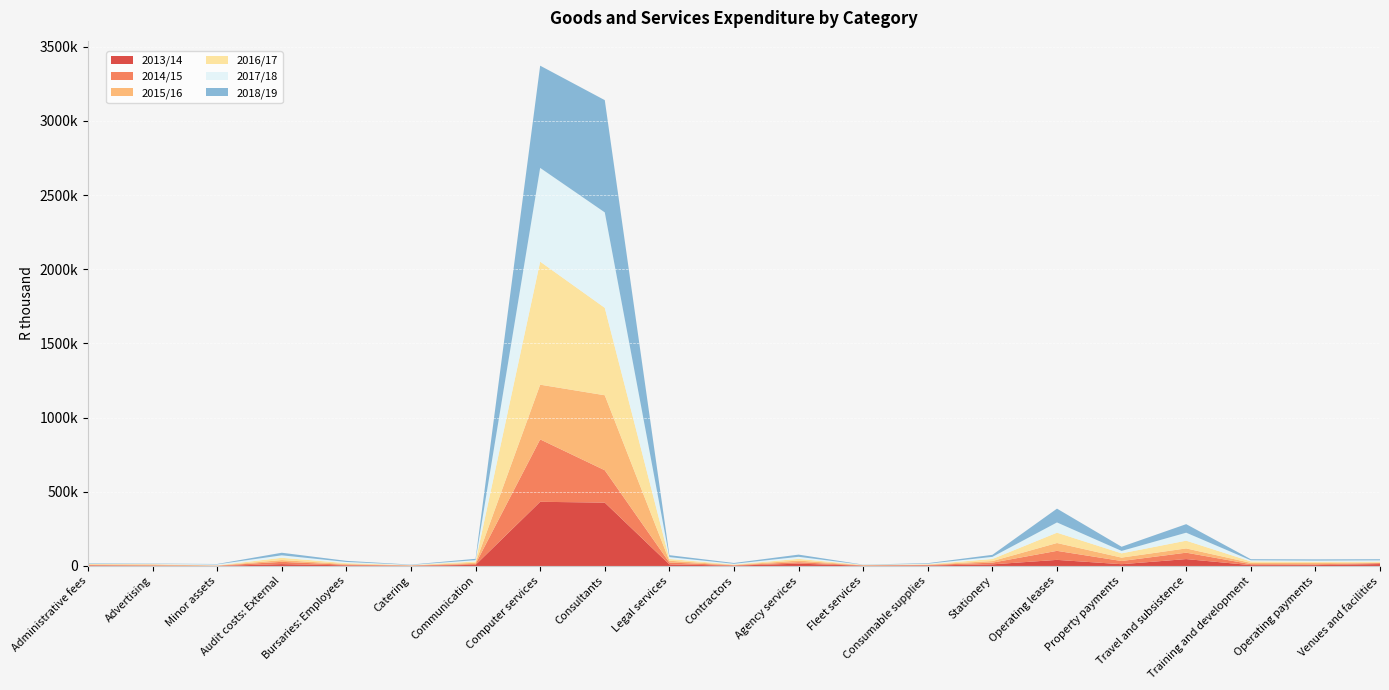

Reading left to right, what are all the values shown in this chart?

2013/14: Administrative fees=3260	Advertising=2162	Minor assets=333	Audit costs: External=12587	Bursaries: Employees=4122	Catering=1716	Communication=7559	Computer services=432526	Consultants=427110	Legal services=10679	Contractors=2476	Agency services=15601	Fleet services=1646	Consumable supplies=3334	Stationery=11005	Operating leases=41125	Property payments=12026	Travel and subsistence=46567	Training and development=5798	Operating payments=5901	Venues and facilities=12857
2014/15: Administrative fees=3110	Advertising=1871	Minor assets=1880	Audit costs: External=15299	Bursaries: Employees=4230	Catering=1225	Communication=6102	Computer services=420591	Consultants=218091	Legal services=12667	Contractors=2381	Agency services=9833	Fleet services=2255	Consumable supplies=3459	Stationery=11388	Operating leases=60797	Property payments=21389	Travel and subsistence=43077	Training and development=6490	Operating payments=5528	Venues and facilities=6690
2015/16: Administrative fees=3510	Advertising=6344	Minor assets=523	Audit costs: External=11819	Bursaries: Employees=4802	Catering=1098	Communication=7976	Computer services=368743	Consultants=505356	Legal services=11946	Contractors=2414	Agency services=11052	Fleet services=1350	Consumable supplies=2183	Stationery=10724	Operating leases=52928	Property payments=23057	Travel and subsistence=28671	Training and development=8669	Operating payments=9894	Venues and facilities=1529
2016/17: Administrative fees=3370	Advertising=1573	Minor assets=1470	Audit costs: External=15393	Bursaries: Employees=6024	Catering=1452	Communication=8630	Computer services=829186	Consultants=589257	Legal services=11952	Contractors=2606	Agency services=11397	Fleet services=1528	Consumable supplies=2394	Stationery=13926	Operating leases=69465	Property payments=28607	Travel and subsistence=52150	Training and development=9708	Operating payments=6932	Venues and facilities=7732
2017/18: Administrative fees=3204	Advertising=2148	Minor assets=6744	Audit costs: External=16614	Bursaries: Employees=7943	Catering=1869	Communication=8809	Computer services=631616	Consultants=643093	Legal services=12504	Contractors=4820	Agency services=13878	Fleet services=1153	Consumable supplies=3680	Stationery=14273	Operating leases=69062	Property payments=16399	Travel and subsistence=53807	Training and development=7579	Operating payments=7905	Venues and facilities=9182
2018/19: Administrative fees=3336	Advertising=2121	Minor assets=2370	Audit costs: External=17531	Bursaries: Employees=7505	Catering=1977	Communication=9333	Computer services=688979	Consultants=756591	Legal services=13137	Contractors=5511	Agency services=14817	Fleet services=1230	Consumable supplies=3917	Stationery=13797	Operating leases=93091	Property payments=28178	Travel and subsistence=57667	Training and development=7428	Operating payments=8328	Venues and facilities=7543